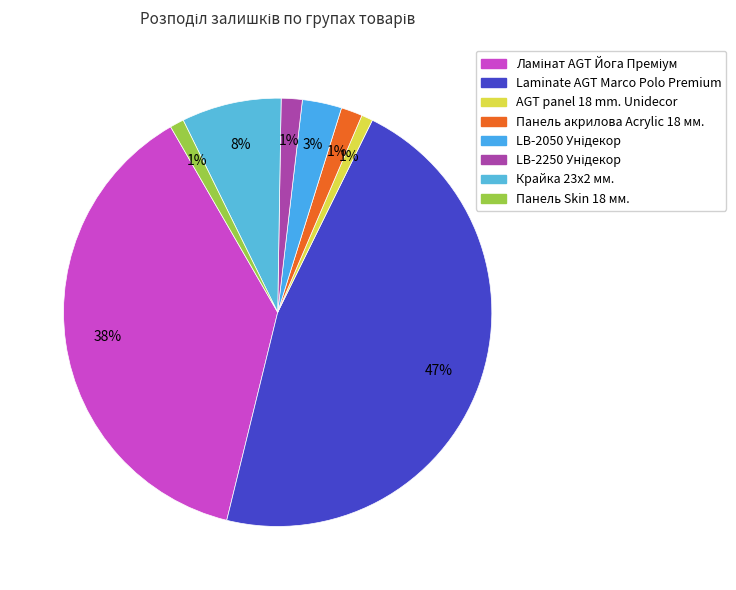

What is the largest slice in the pie chart?

Laminate AGT Marco Polo Premium